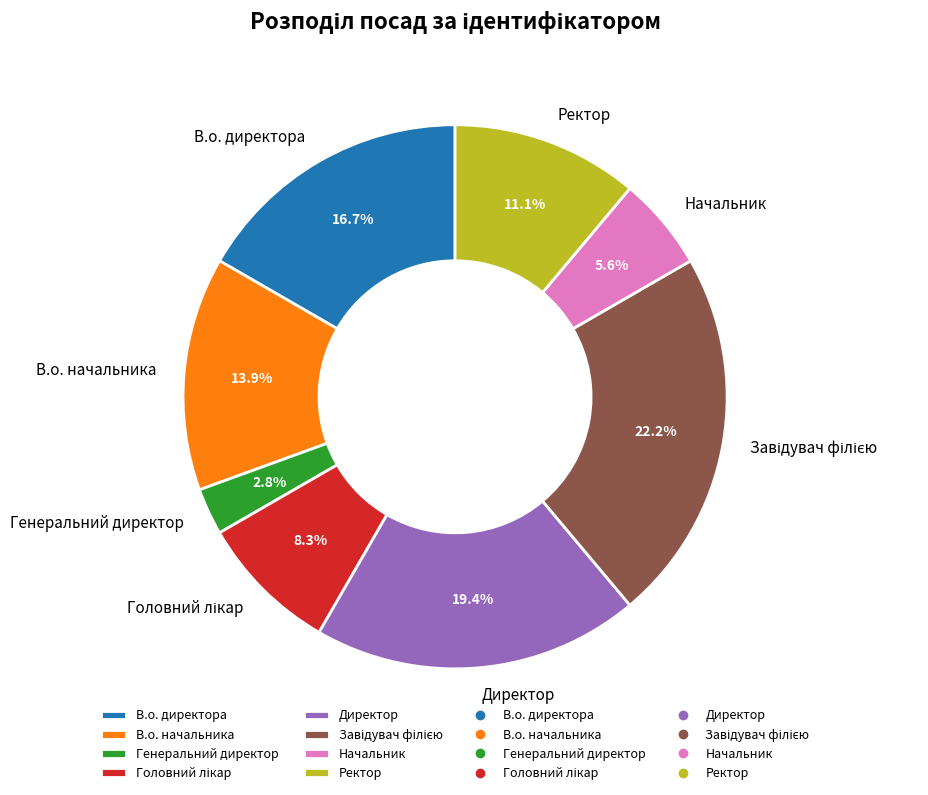

Does any single category account for the majority?

No